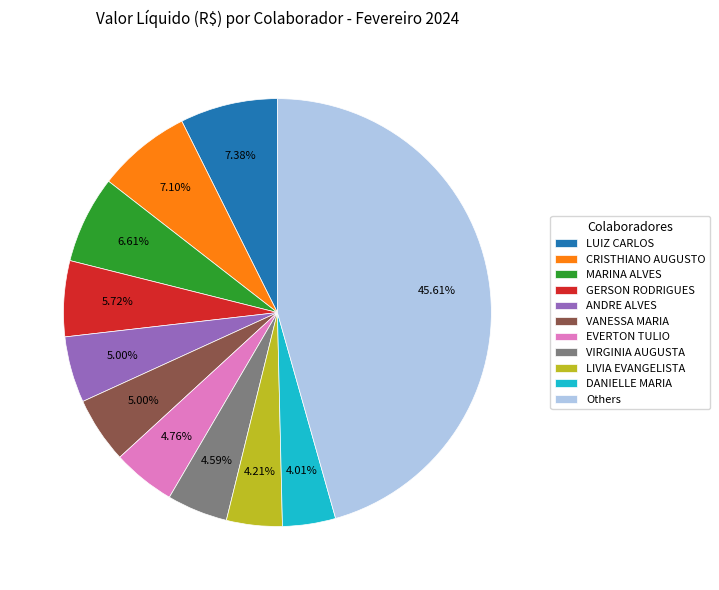

Count the number of slices in the pie.

11